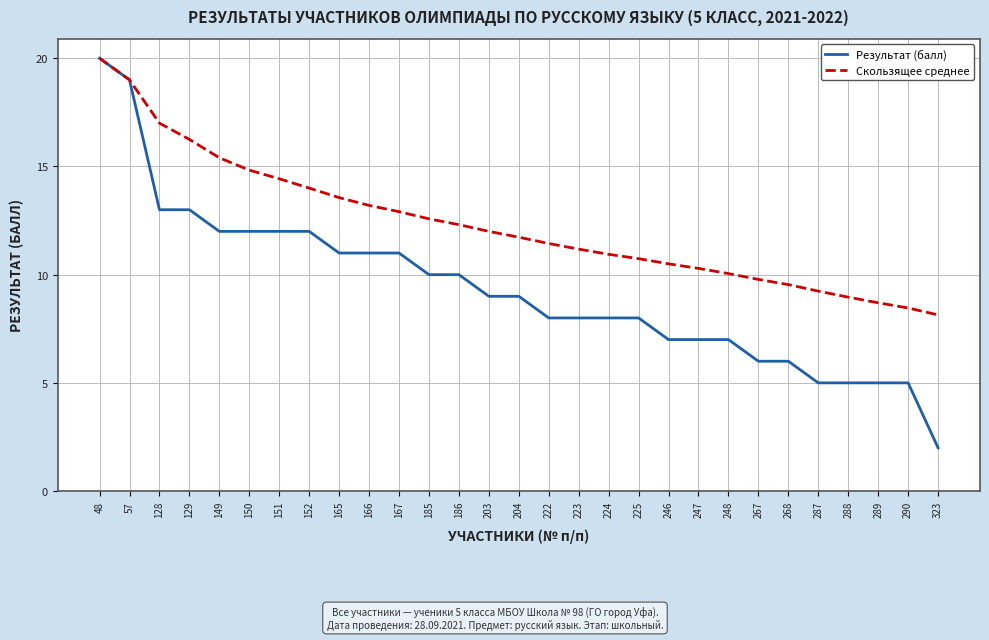

What is the average value of the Результат (балл) series?

9.3